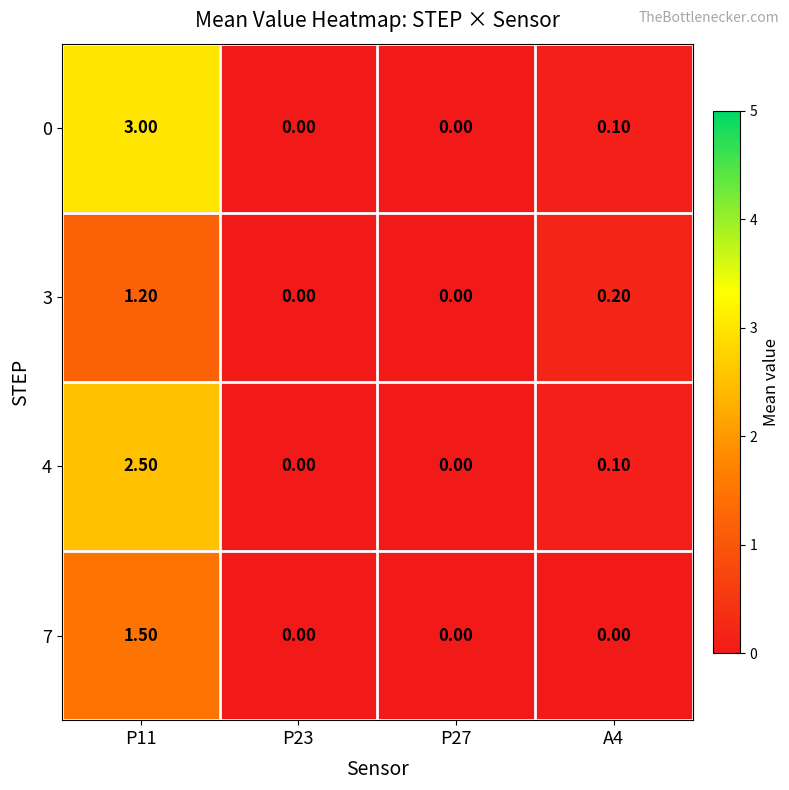

Which series has the widest spread of values?

0